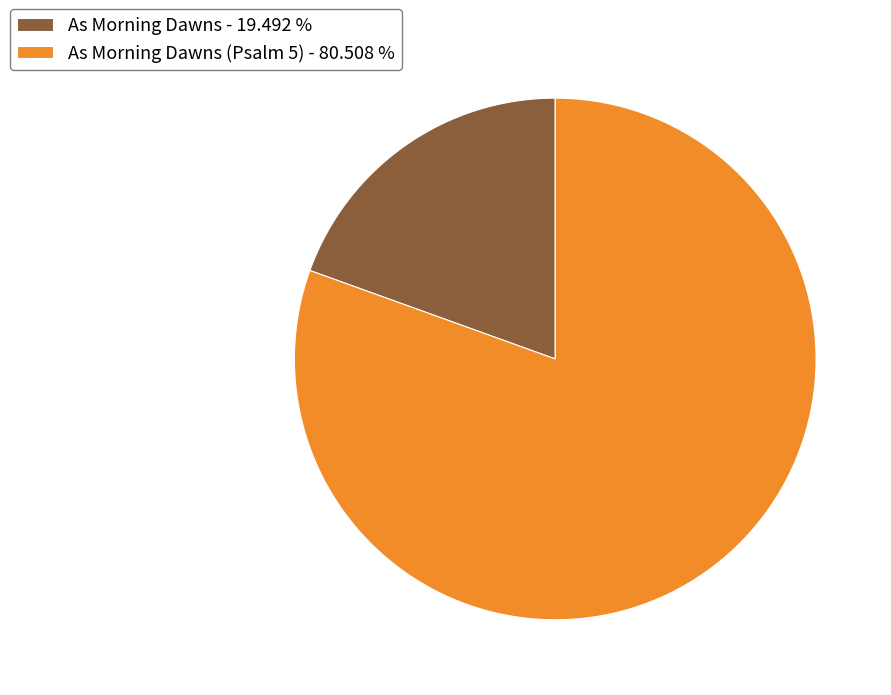

Is the sum of As Morning Dawns - 19.492 % and As Morning Dawns (Psalm 5) - 80.508 % greater than half?

Yes